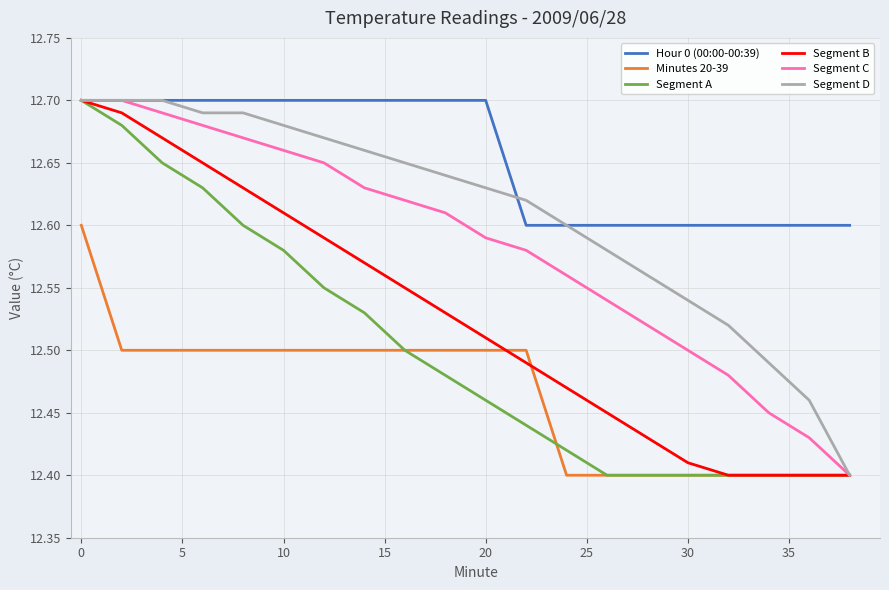

True or false: Minutes 20-39 and Hour 0 (00:00-00:39) intersect in this chart.

False